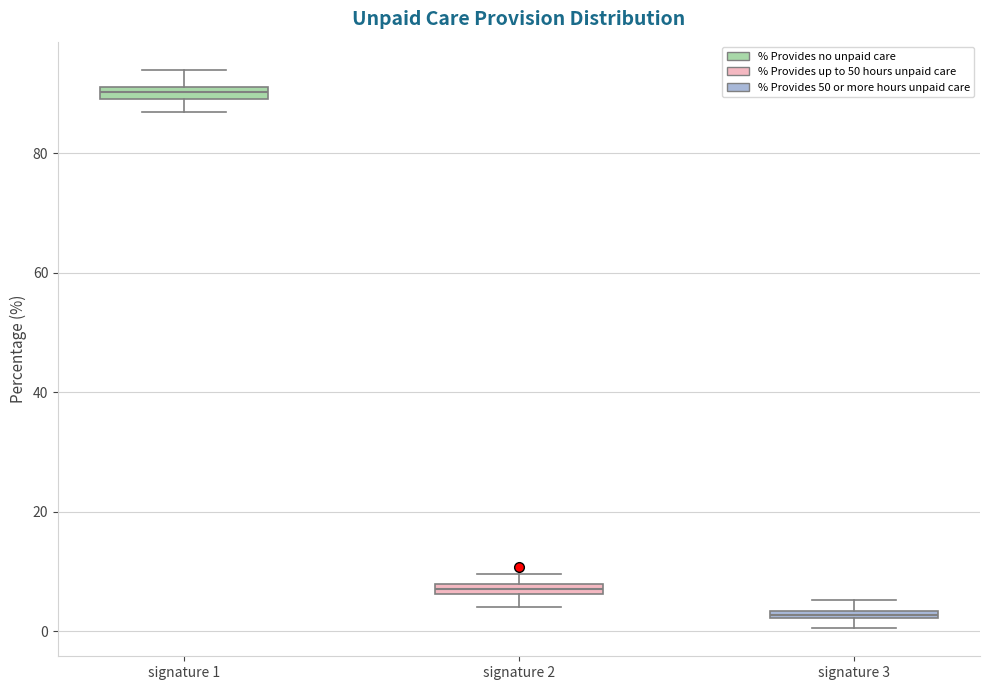

Which box has the lowest median line?

signature 3